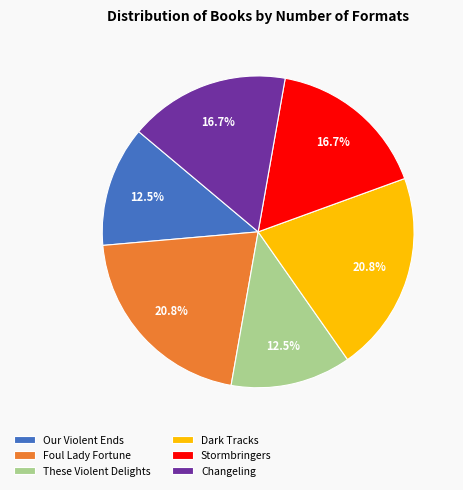

Between Changeling and These Violent Delights, which is larger?

Changeling